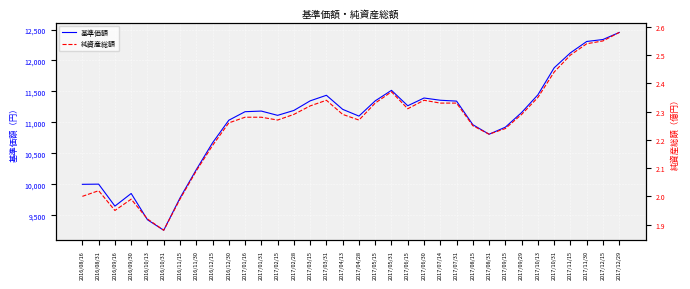

The 基準価額 series shows 11344.0 at 2017/07/31. True or false?

True